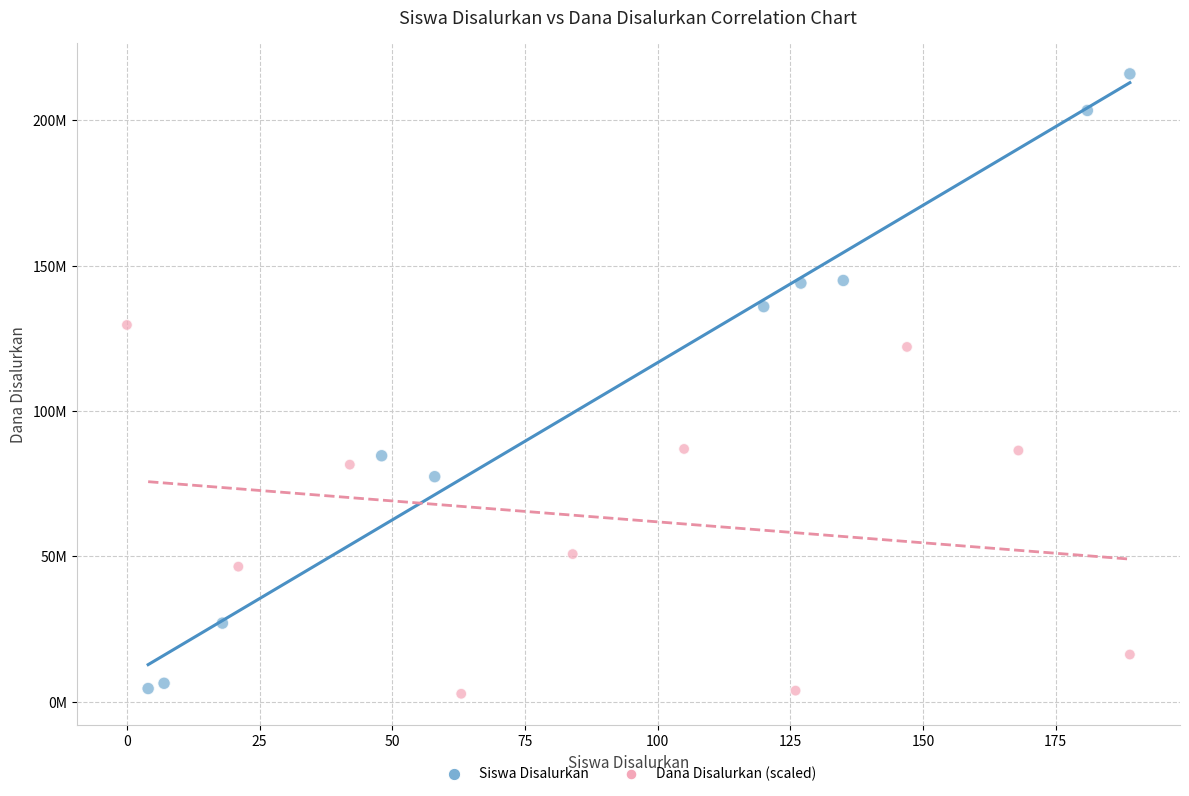

Which series has the widest spread of Y values?

Siswa Disalurkan